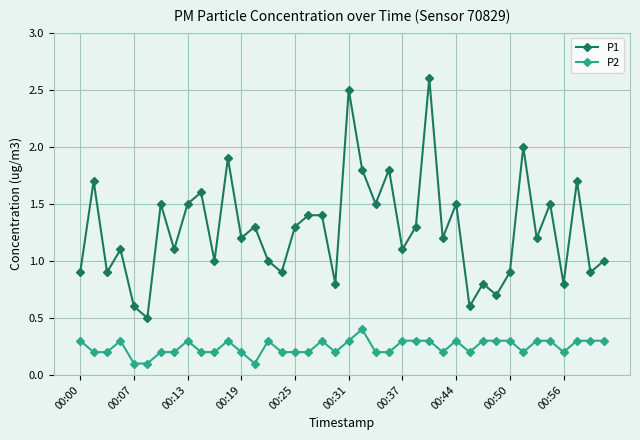

List the series in order of their peak value, lowest first.

P2, P1